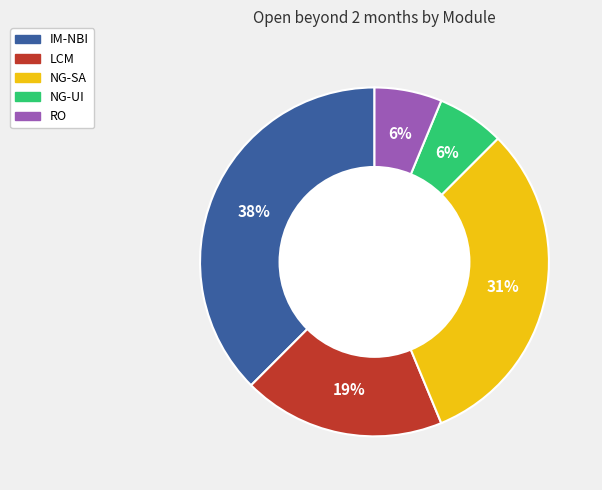

To the nearest percent, what is the average slice percentage?

20%